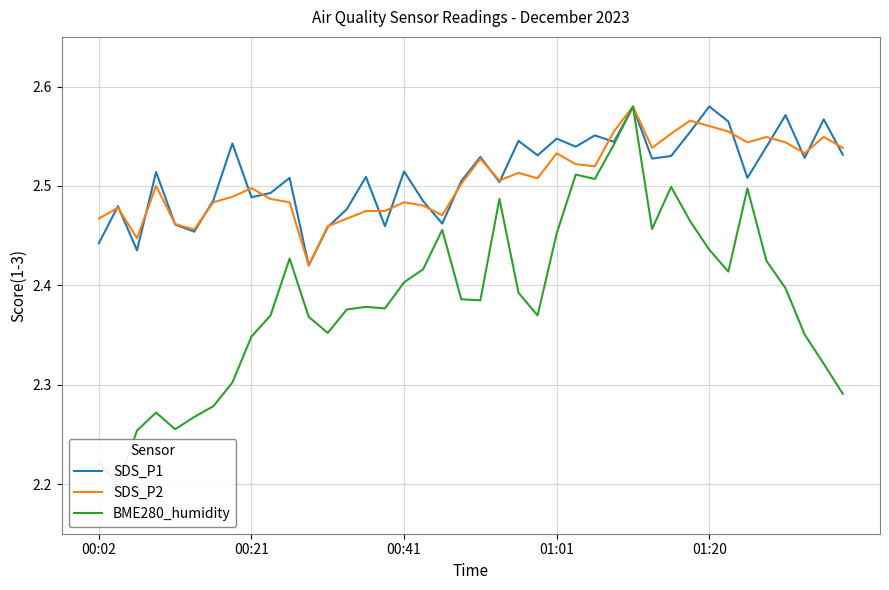

True or false: SDS_P1 has a value of 0.8 at 00:21.

False